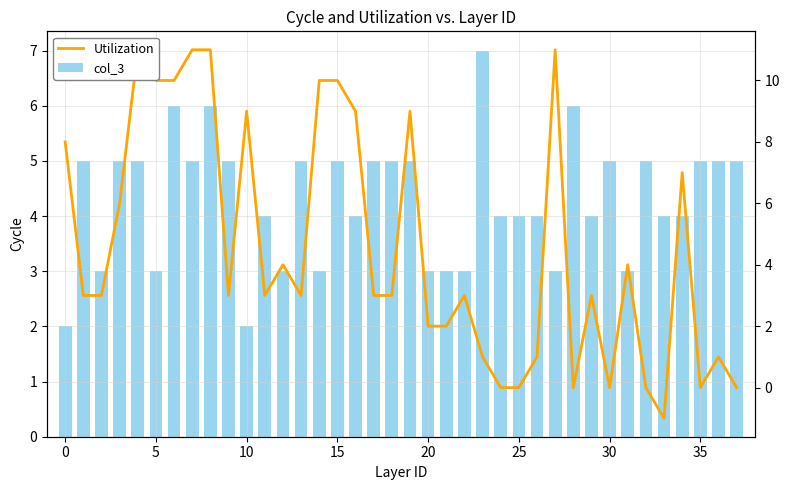

At which category does the chart reach its minimum across all series?

33